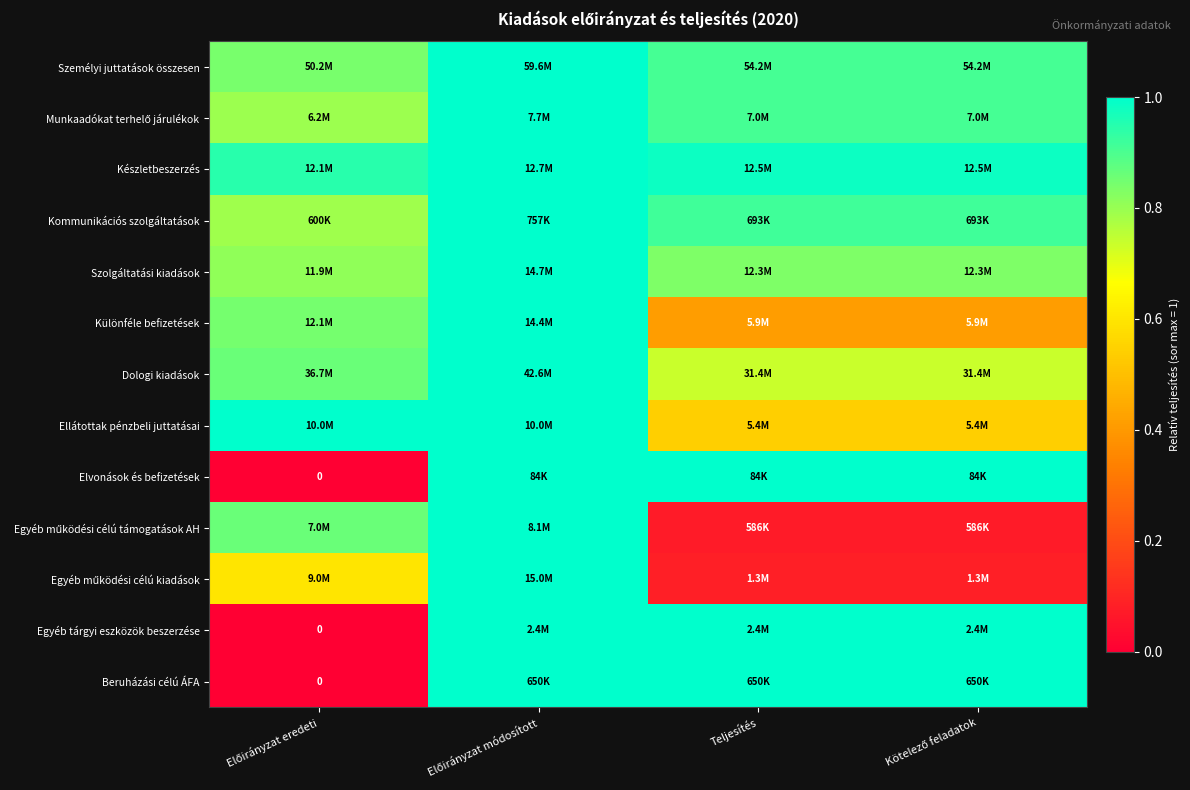

Is it true that Egyéb működési célú támogatások AH equals 0.5 at Előirányzat eredeti?

False